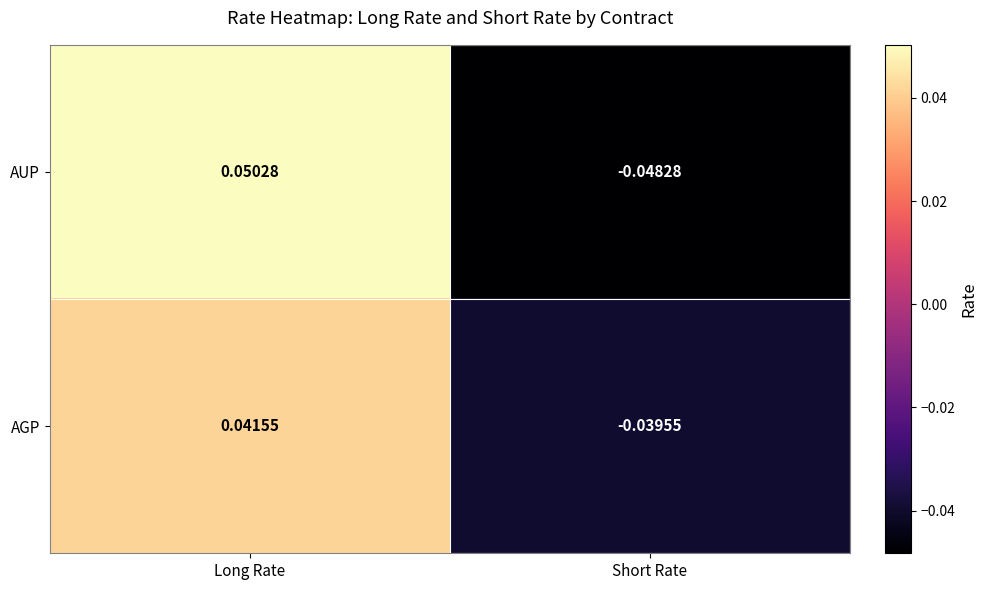

Rank the series at Long Rate from highest to lowest value.

AUP, AGP